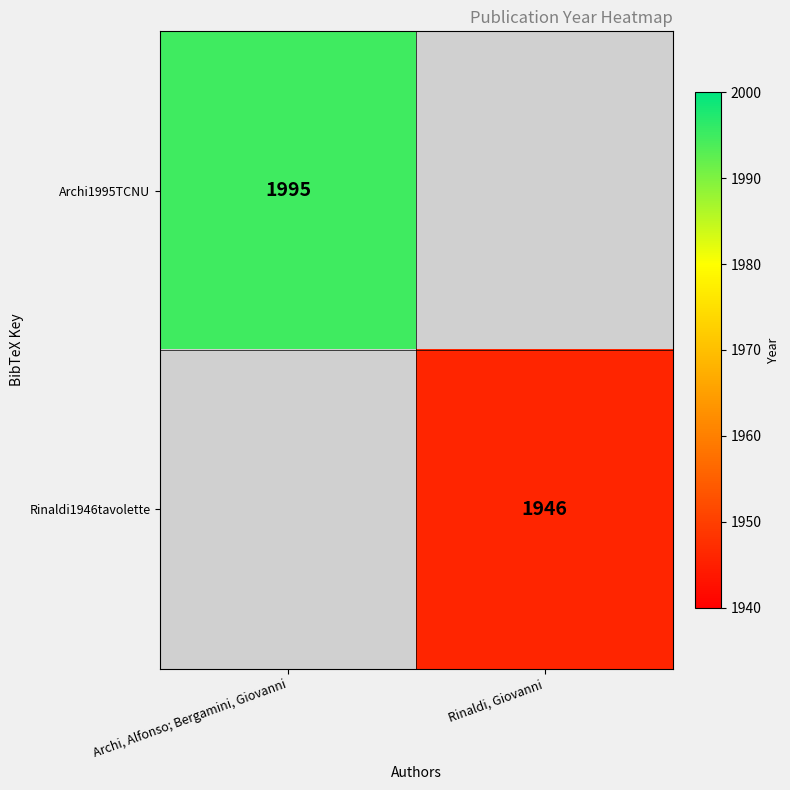

The Archi1995TCNU series shows 1995 at Archi, Alfonso; Bergamini, Giovanni. True or false?

True